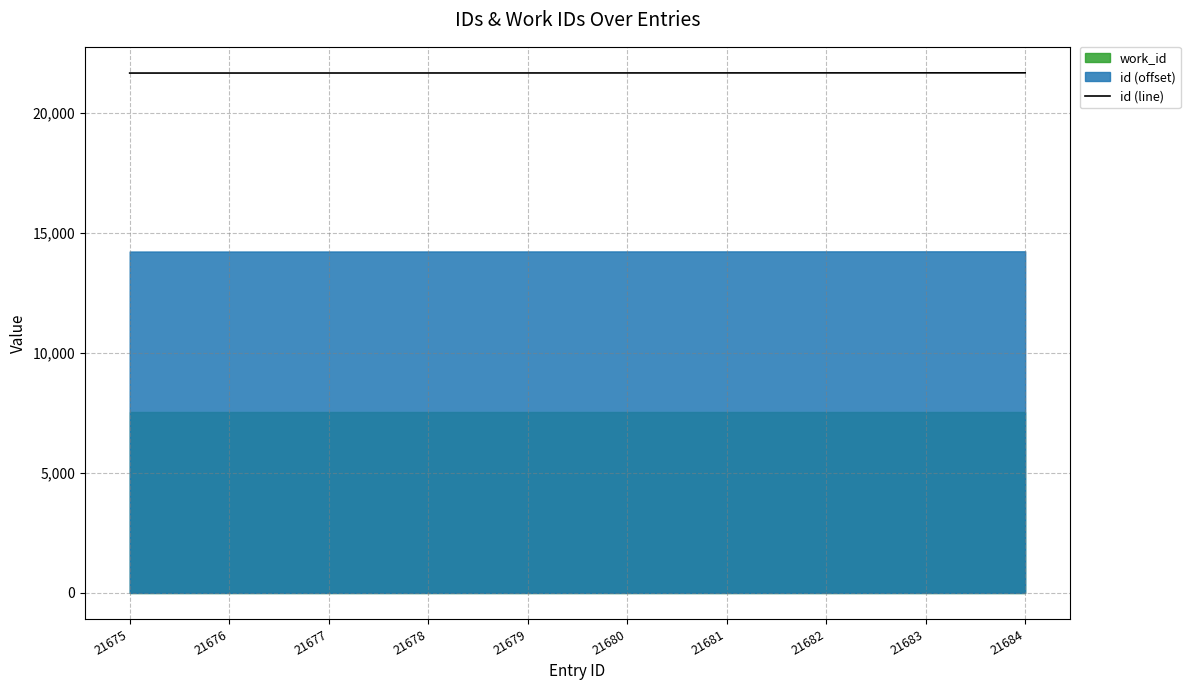

What is the difference between the maximum and second lowest values?

8